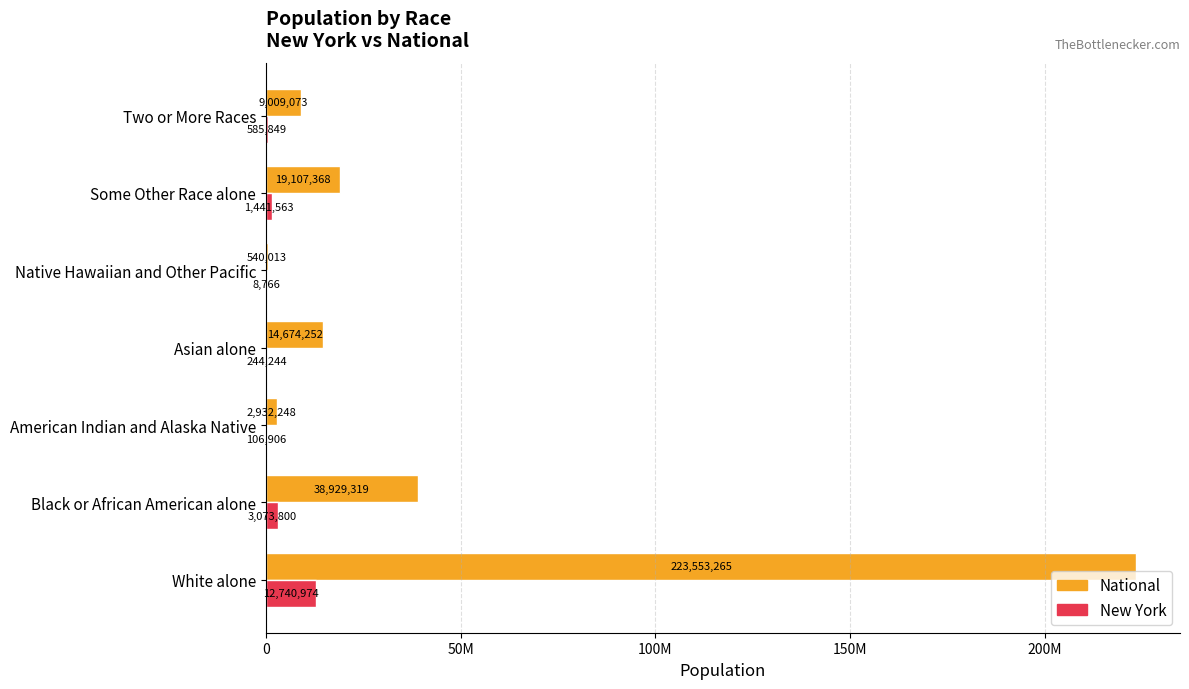

What are all the series names shown in the legend?

National, New York